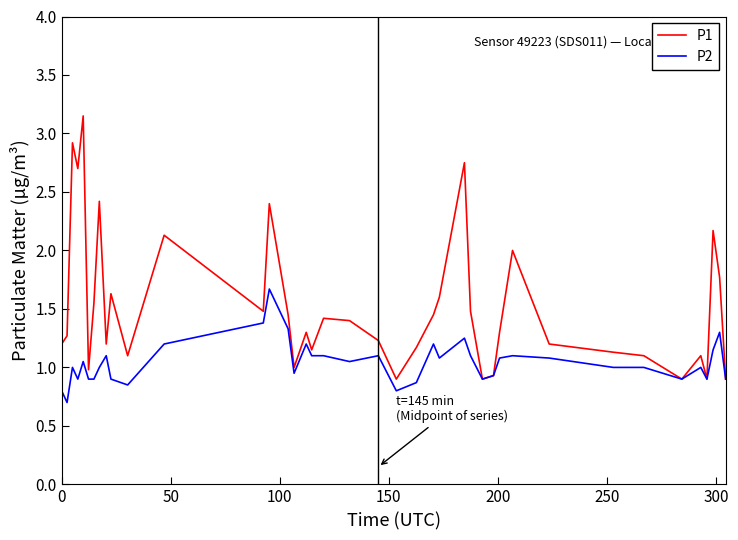

What is the minimum value shown in the chart?

0.7